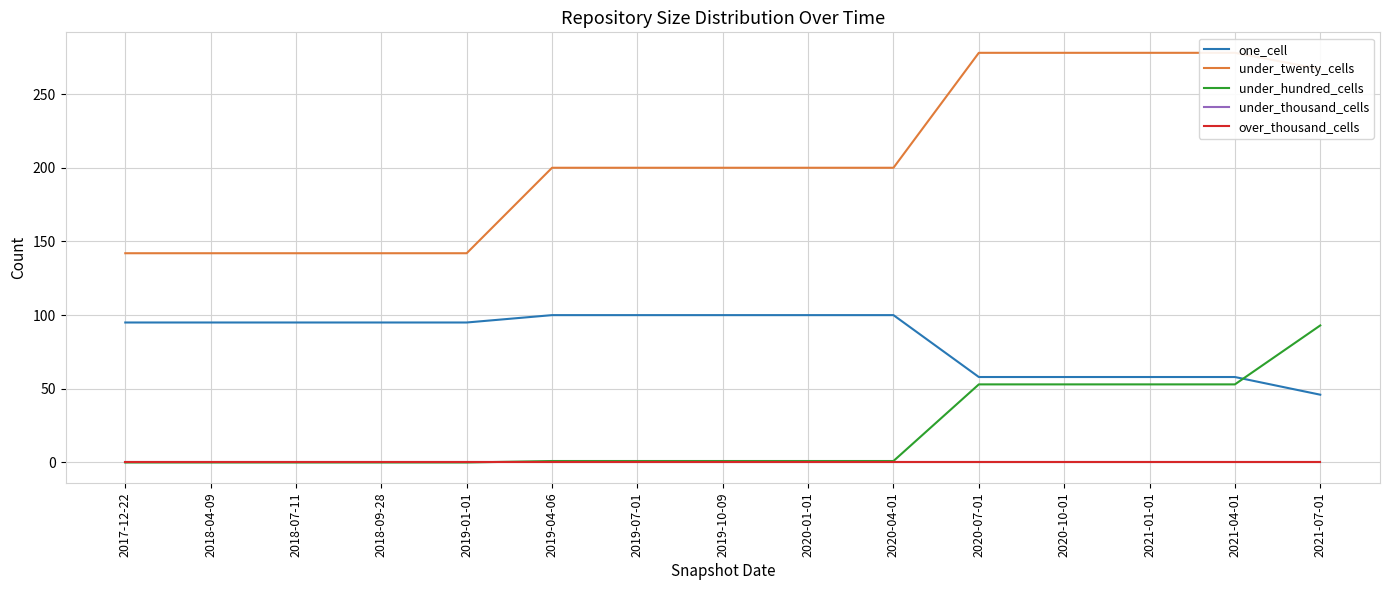

How many categories are shown in the chart?

15